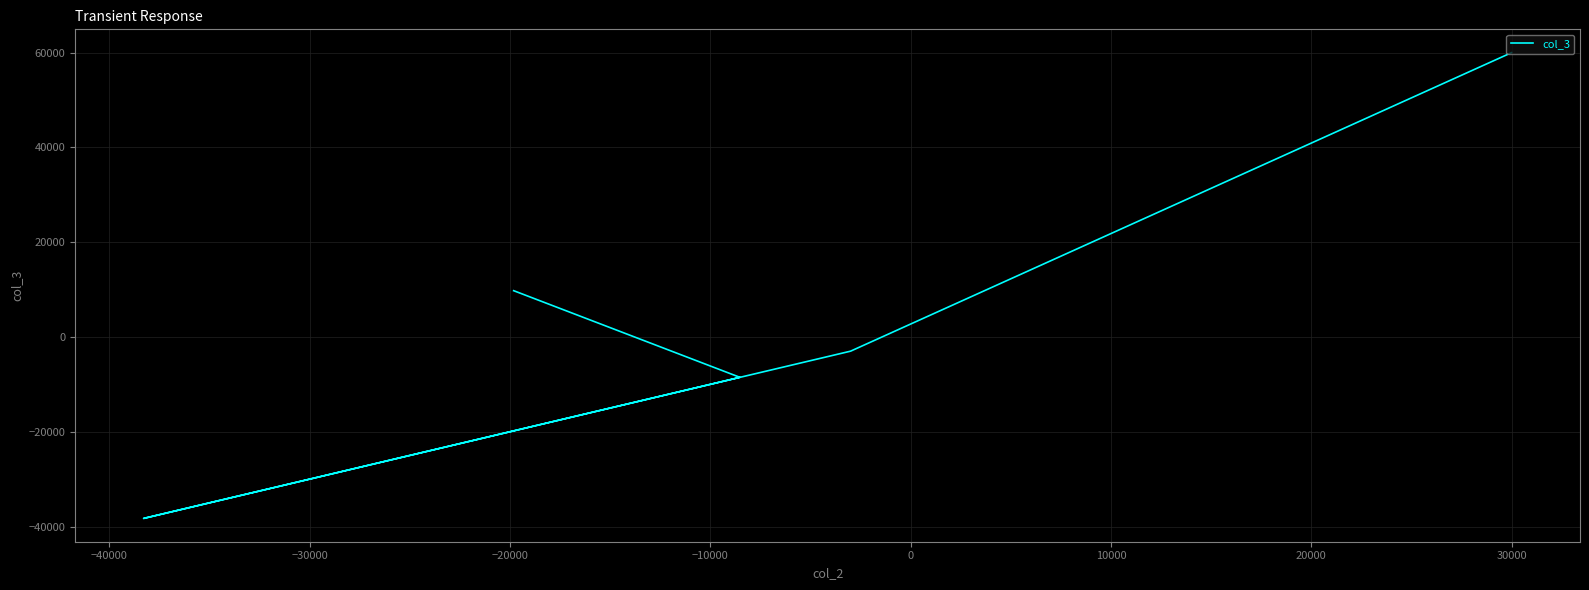

What is the difference between the second highest and minimum values?

48061